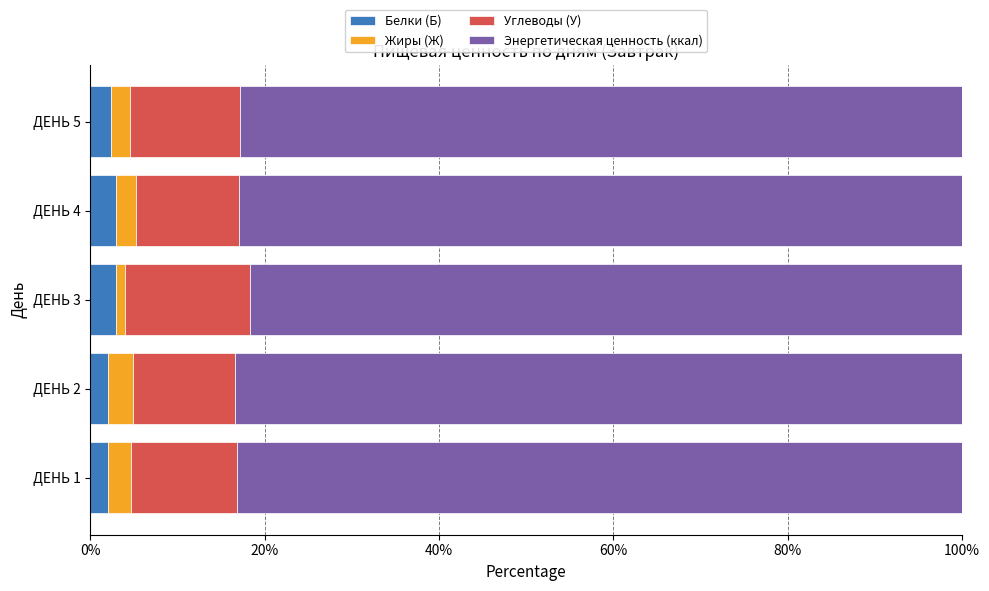

What is the difference between the second highest and minimum values in the Белки (Б) series?

0.9